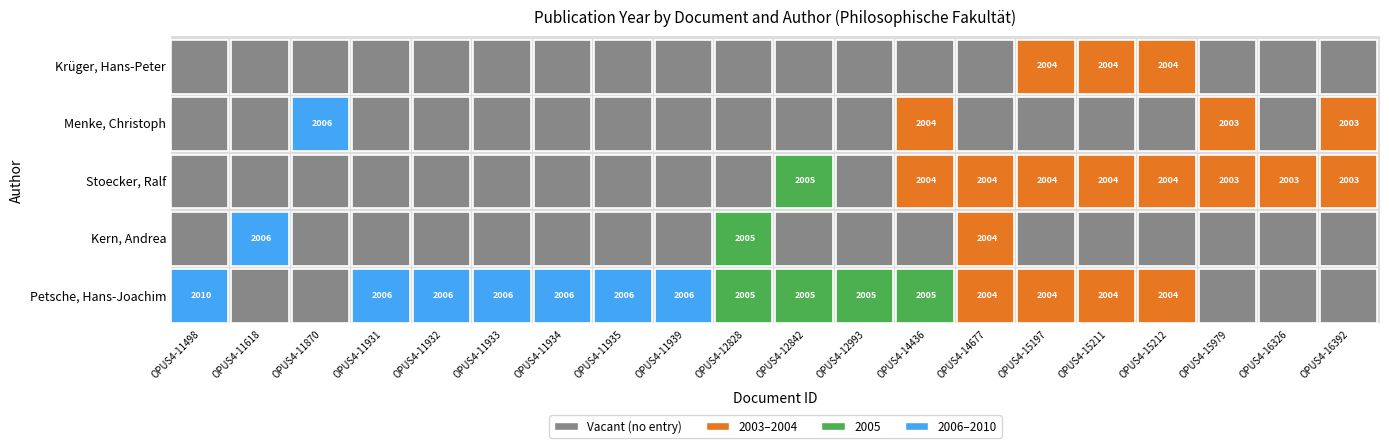

Is it true that Petsche, Hans-Joachim equals 0 at OPUS4-11870?

True